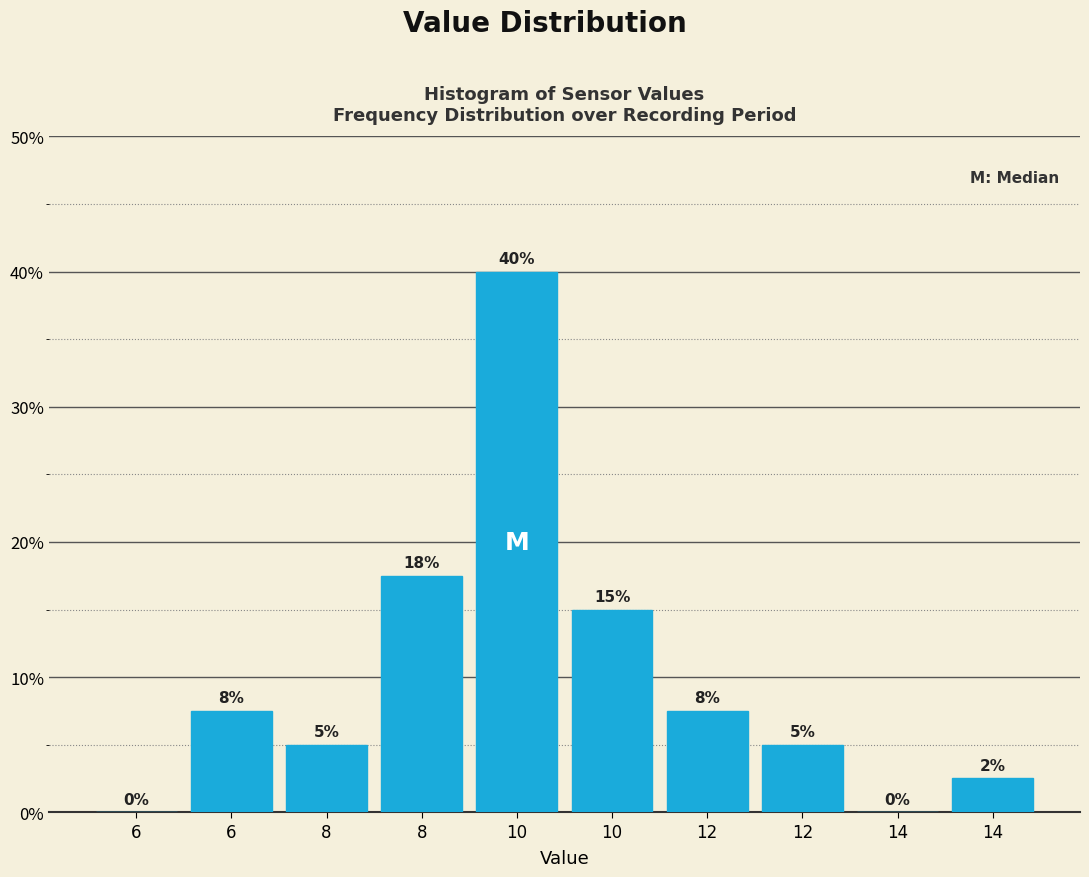

Are the bars horizontal?

No